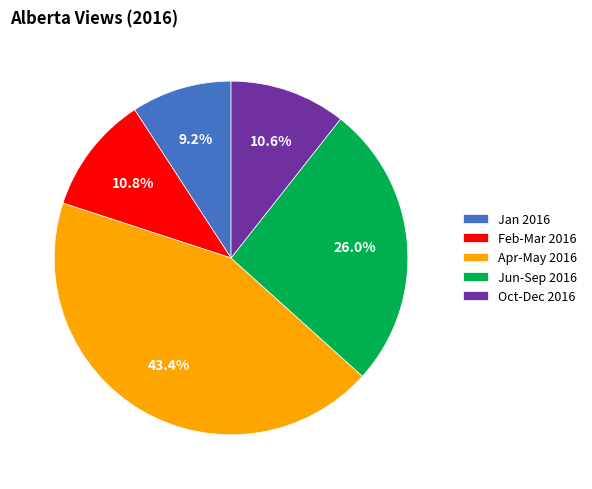

How many slices are in this pie chart?

5